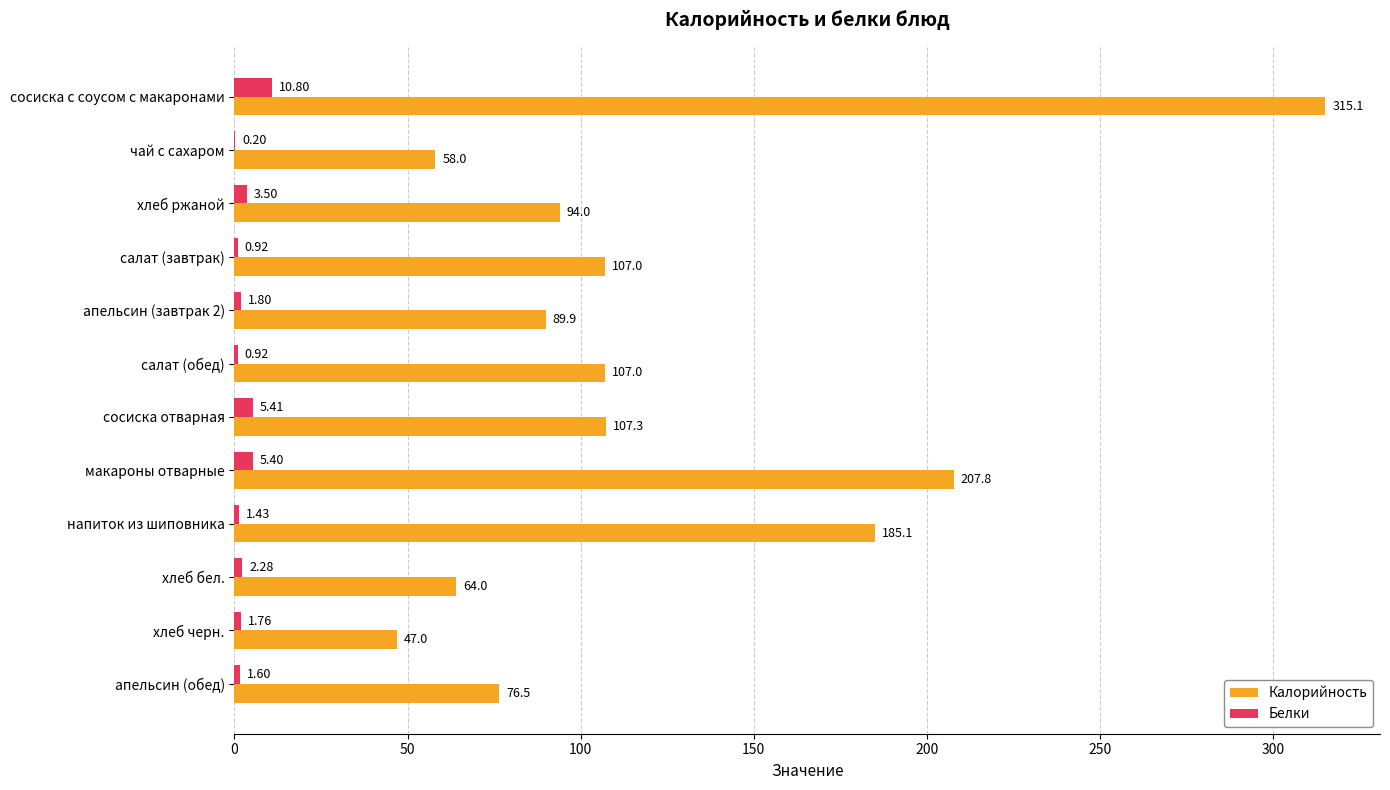

At which category is the sum across all series the highest?

сосиска с соусом с макаронами